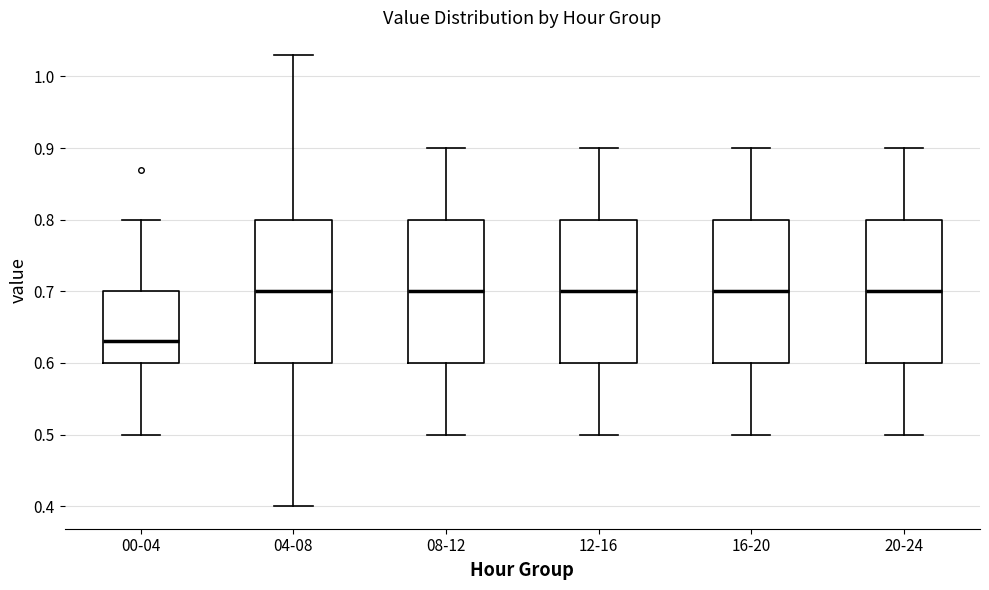

Where does the upper whisker of the box for 08-12 end on the y-axis? The values are not printed on the chart, so give them approximately, as read against the axis.

0.90